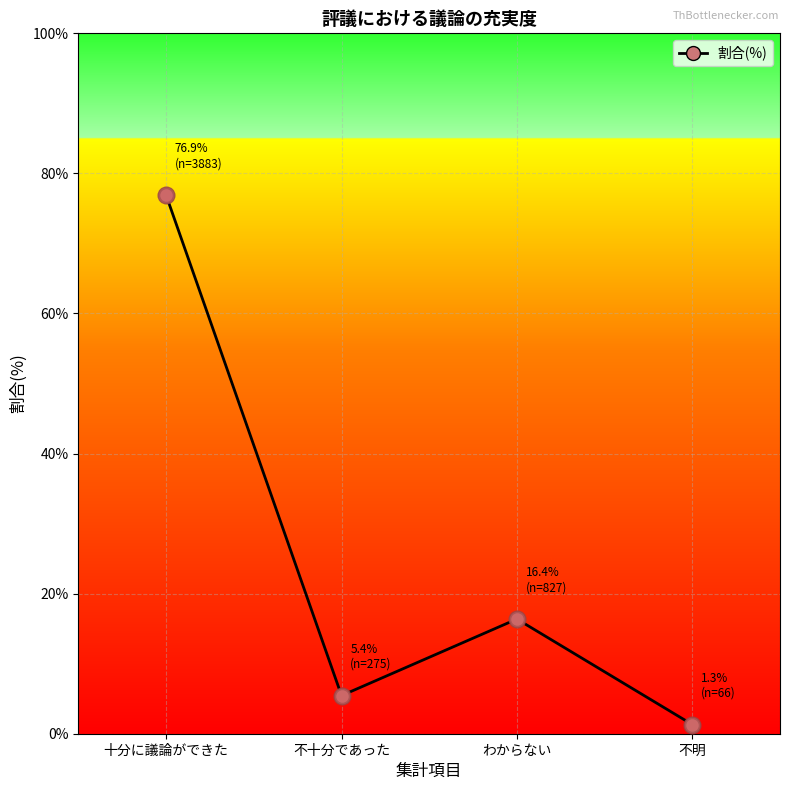

Read the value at 不明.

1.3